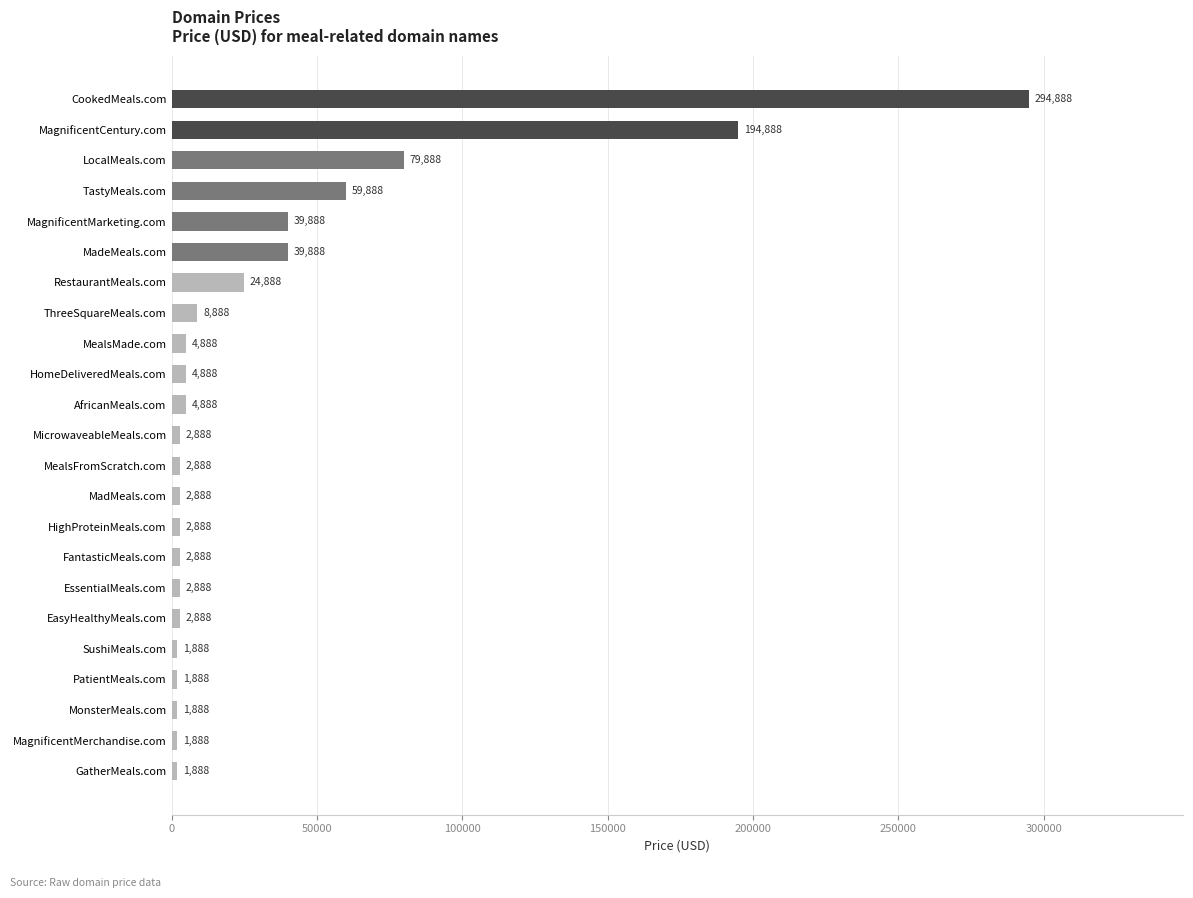

Reading top to bottom, transcribe all the data shown in this chart.

CookedMeals.com=294888	MagnificentCentury.com=194888	LocalMeals.com=79888	TastyMeals.com=59888	MagnificentMarketing.com=39888	MadeMeals.com=39888	RestaurantMeals.com=24888	ThreeSquareMeals.com=8888	MealsMade.com=4888	HomeDeliveredMeals.com=4888	AfricanMeals.com=4888	MicrowaveableMeals.com=2888	MealsFromScratch.com=2888	MadMeals.com=2888	HighProteinMeals.com=2888	FantasticMeals.com=2888	EssentialMeals.com=2888	EasyHealthyMeals.com=2888	SushiMeals.com=1888	PatientMeals.com=1888	MonsterMeals.com=1888	MagnificentMerchandise.com=1888	GatherMeals.com=1888